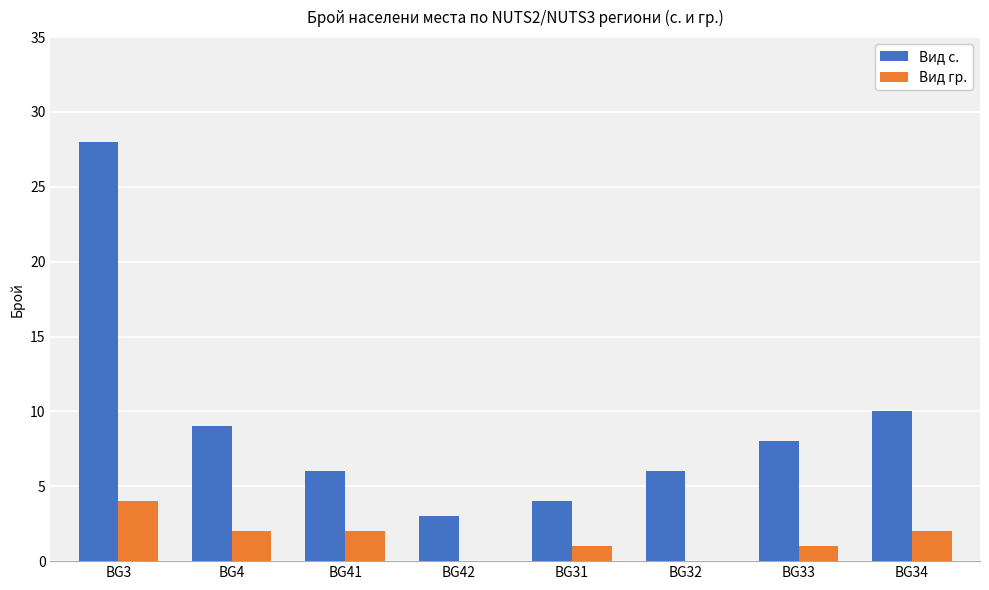

Reading left to right, extract all data points from this chart.

Вид с.: 28	9	6	3	4	6	8	10
Вид гр.: 4	2	2	0	1	0	1	2